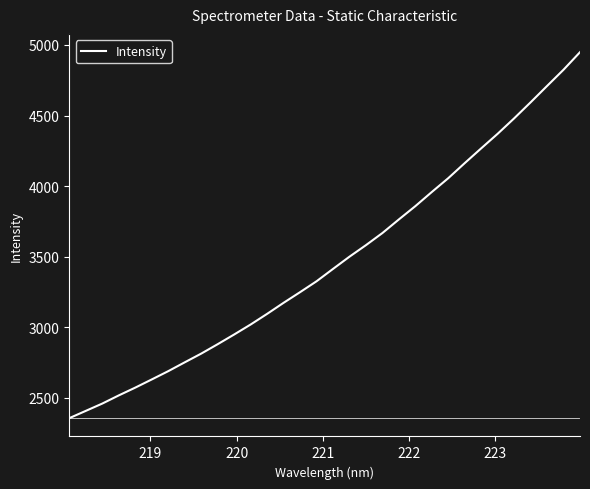

What is the greatest value displayed?

4948.6